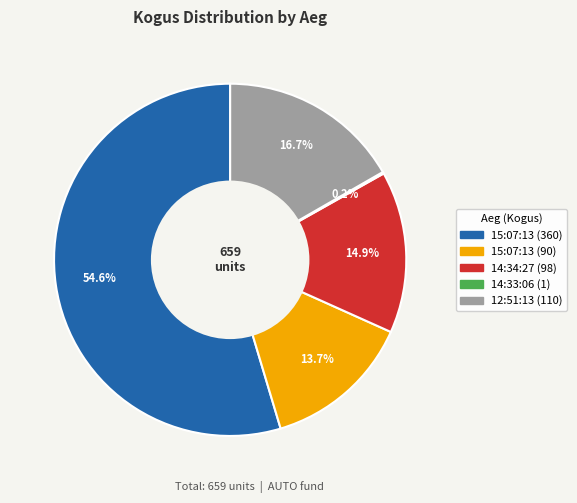

What is the largest slice in the pie chart?

15:07:13 (360)